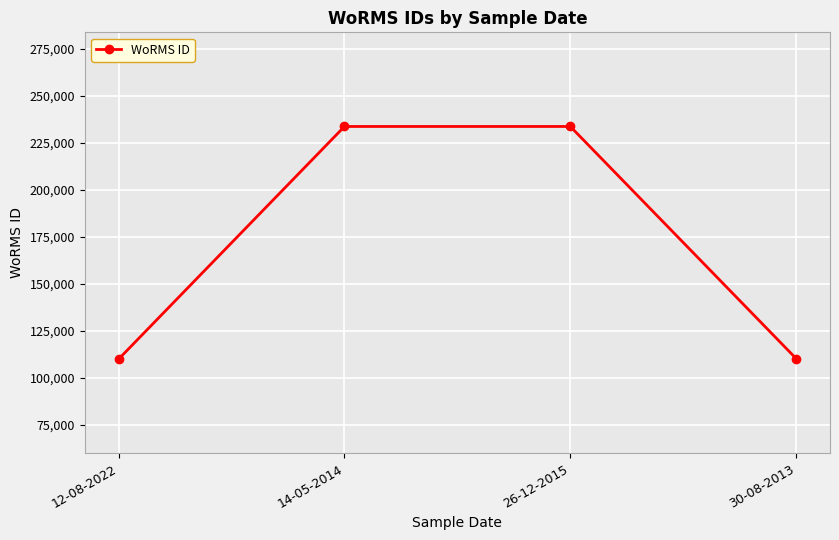

What position from the right is 14-05-2014?

3